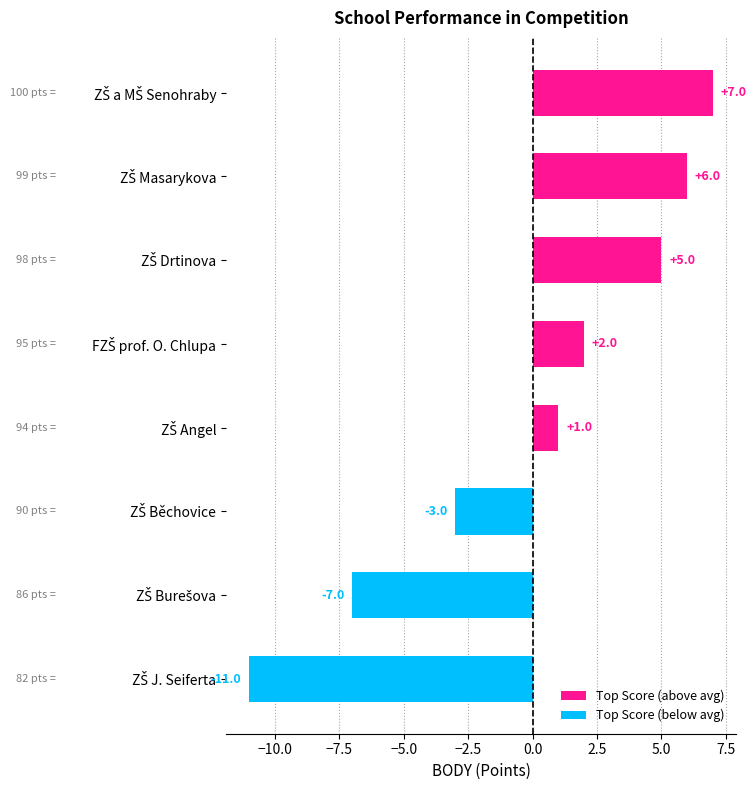

What is the value of the 1st bar from the top?

7